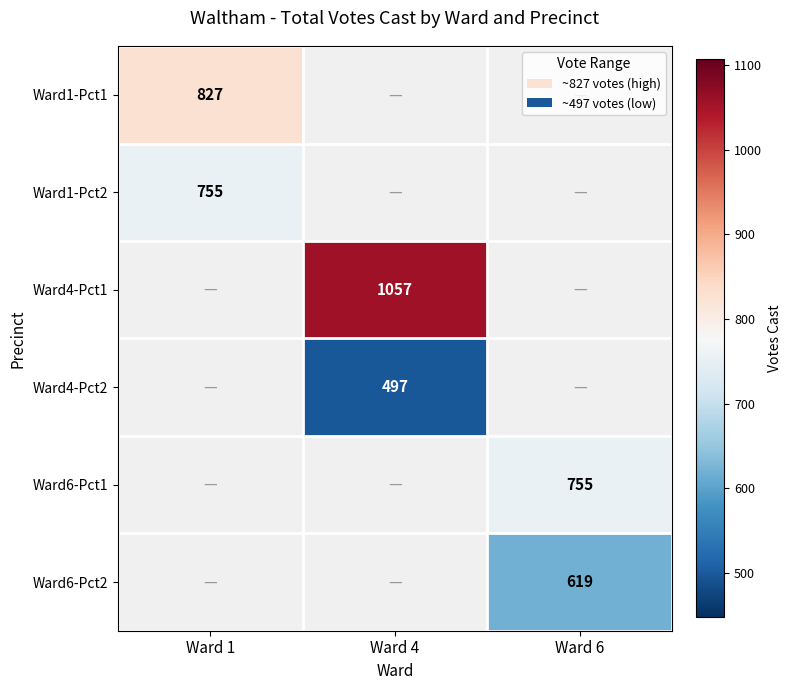

True or false: Ward1-Pct1 has a value of 290 at Ward 1.

False